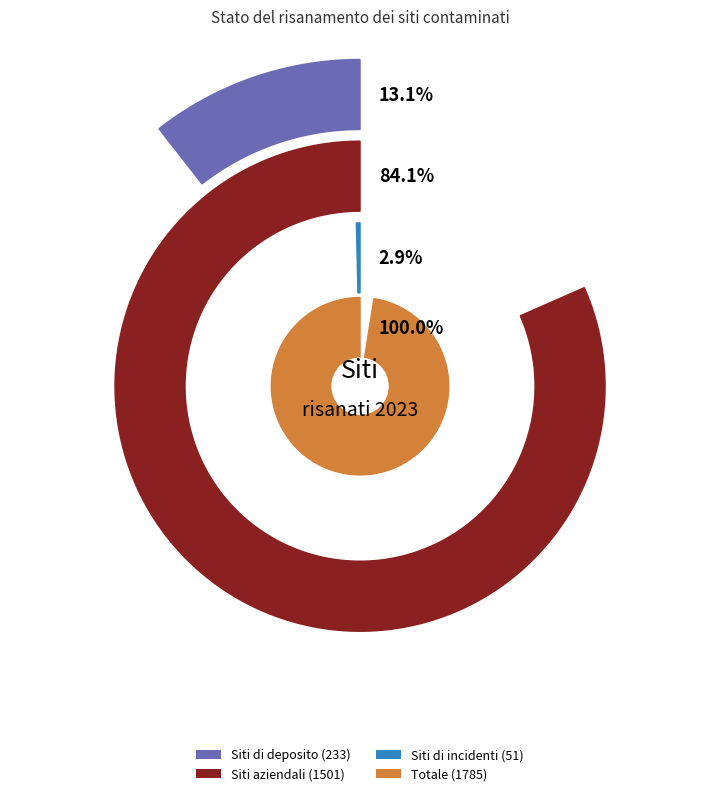

Which category has the smallest portion of the pie?

Siti di incidenti